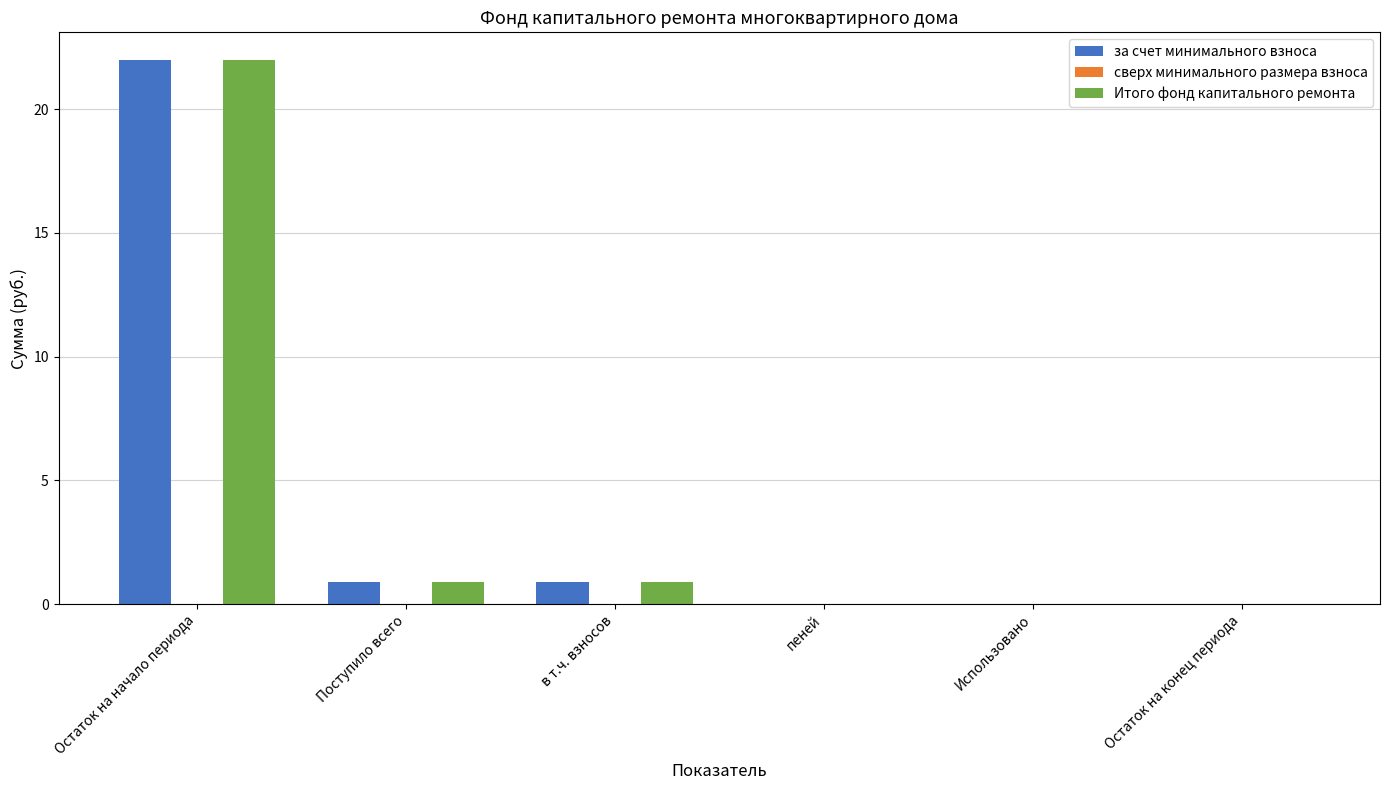

Is the value of Итого фонд капитального ремонта at Поступило всего greater than the value of за счет минимального взноса at пеней?

Yes